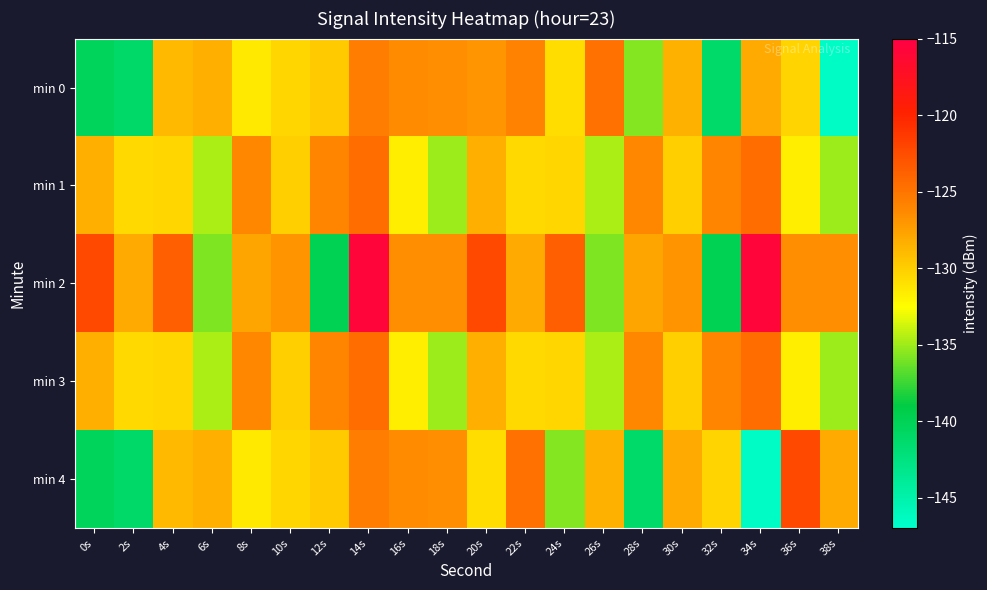

At which category does the chart reach its peak across all series?

14s